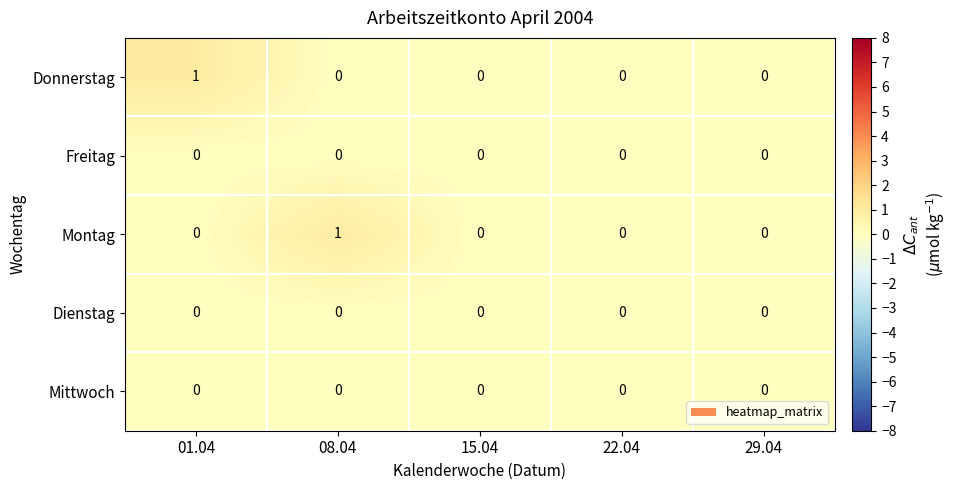

Reading left to right, extract all data points from this chart.

Donnerstag: 1	0	0	0	0
Freitag: 0	0	0	0	0
Montag: 0	1	0	0	0
Dienstag: 0	0	0	0	0
Mittwoch: 0	0	0	0	0